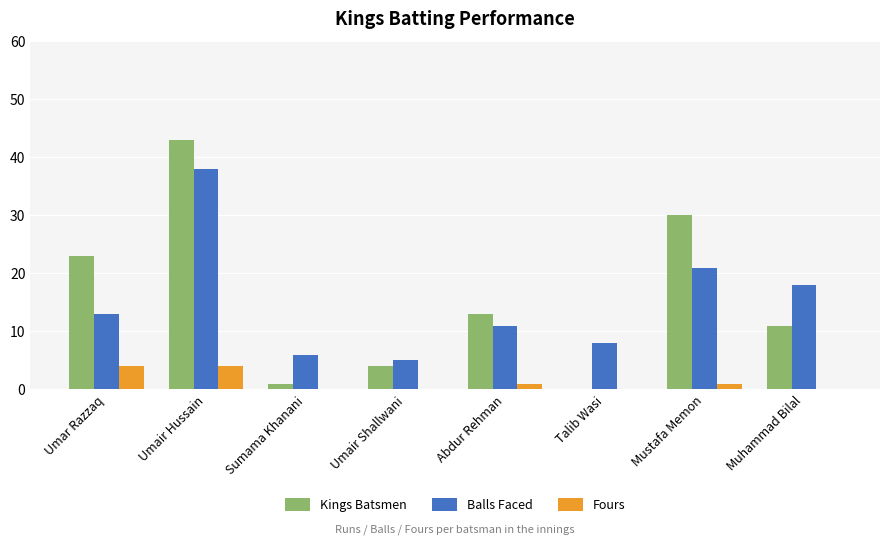

What is the sum of the Balls Faced values at Umar Razzaq and Umair Shallwani?

18